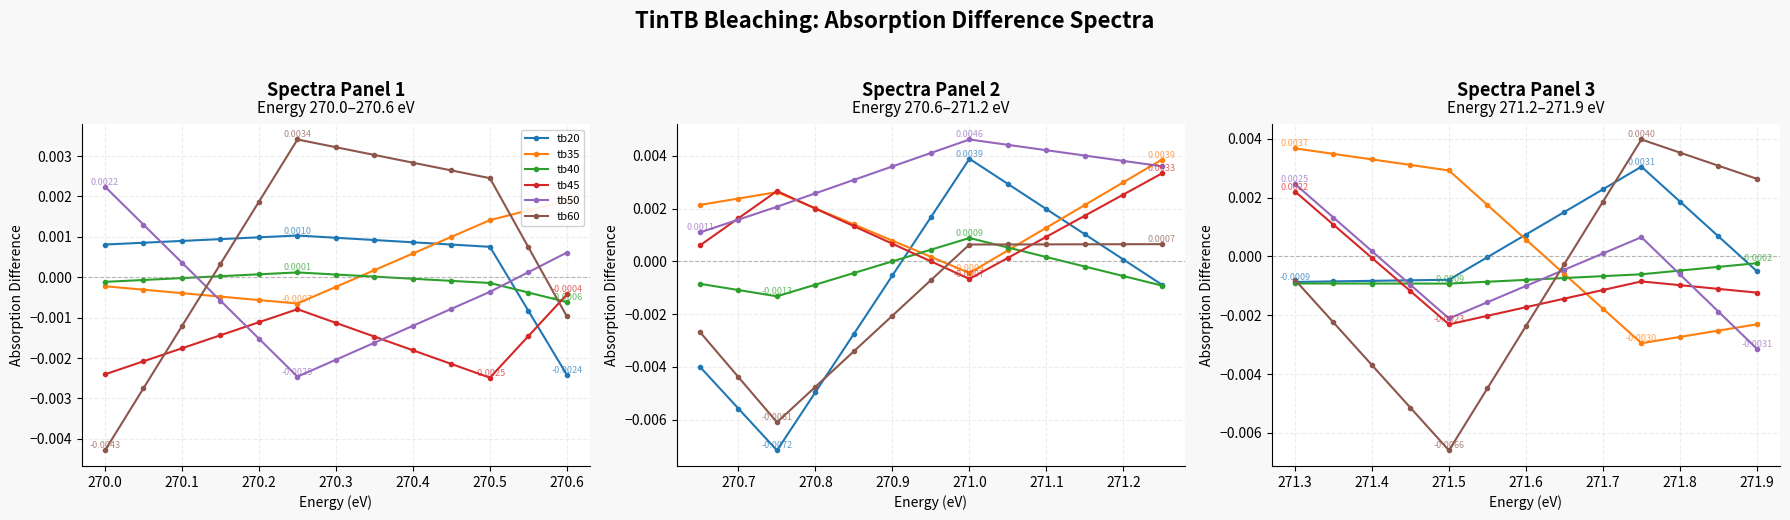

True or false: tb35 and tb40 intersect in this chart.

True